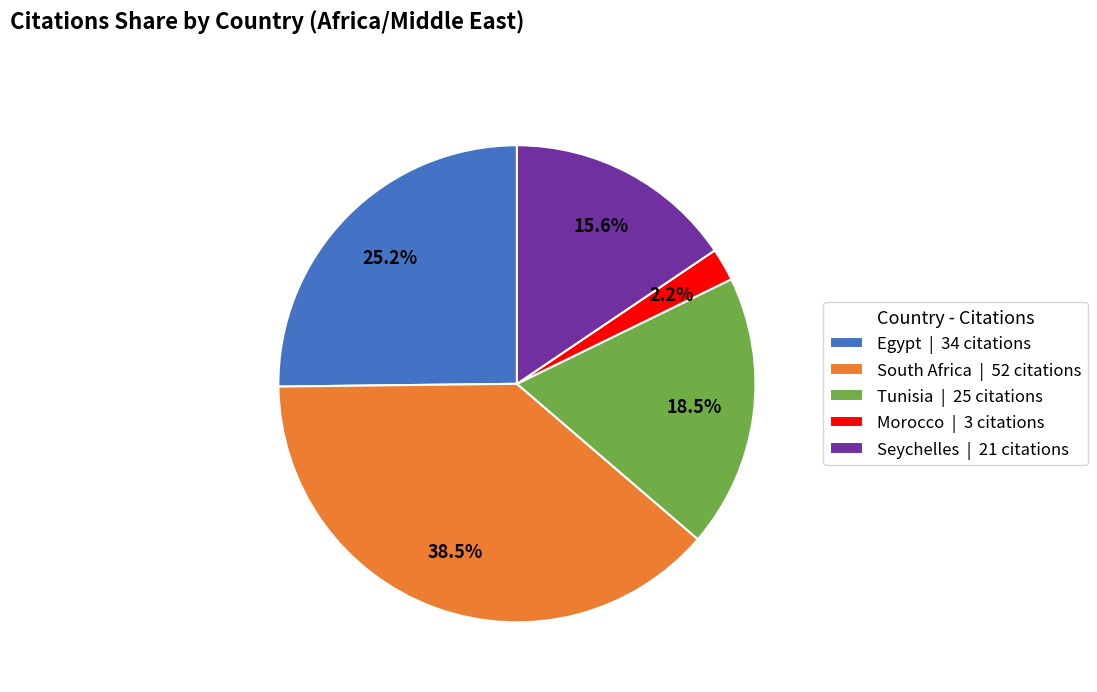

Is Egypt | 34 citations the majority of the pie?

No